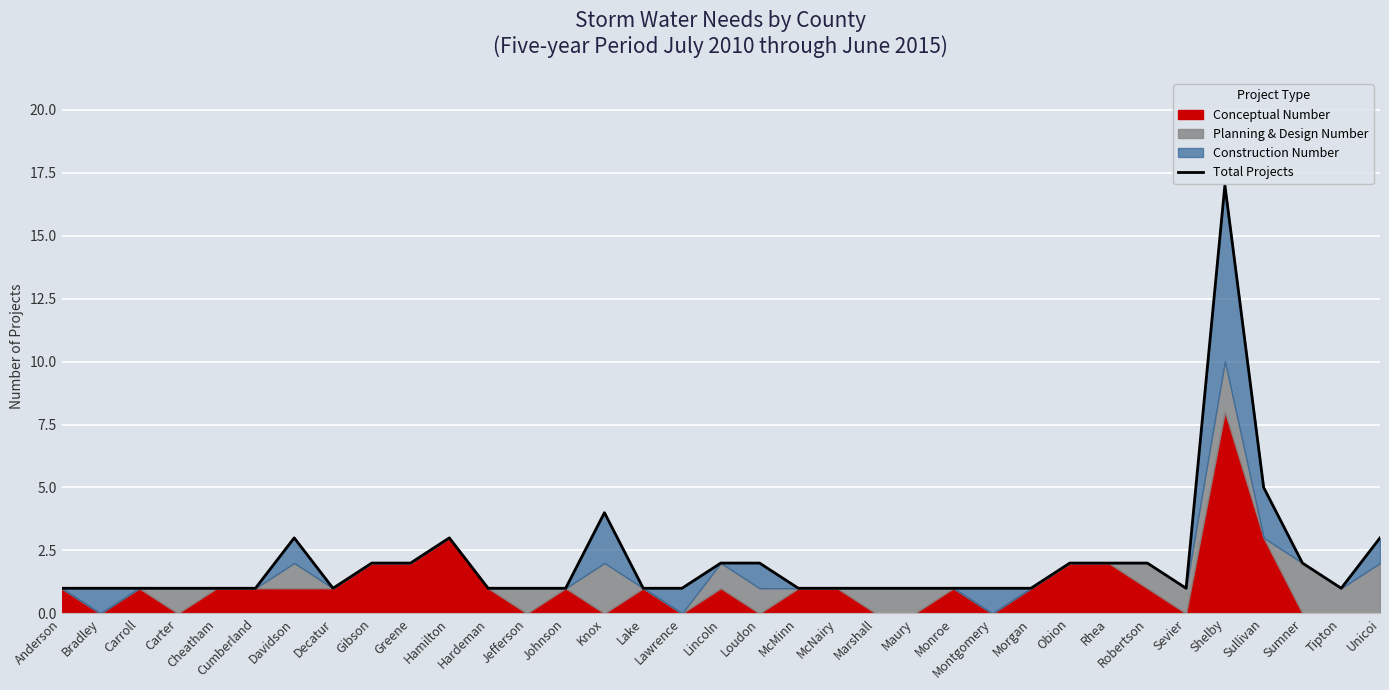

Approximately how many times larger is the value at Greene compared to Montgomery?

2.0